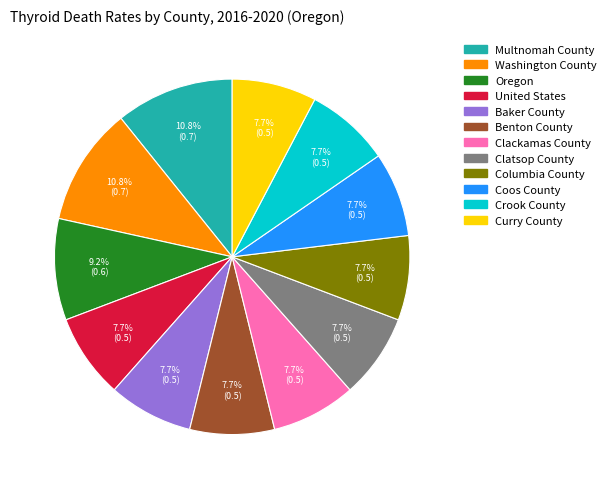

Between Multnomah County and United States, which is larger?

Multnomah County